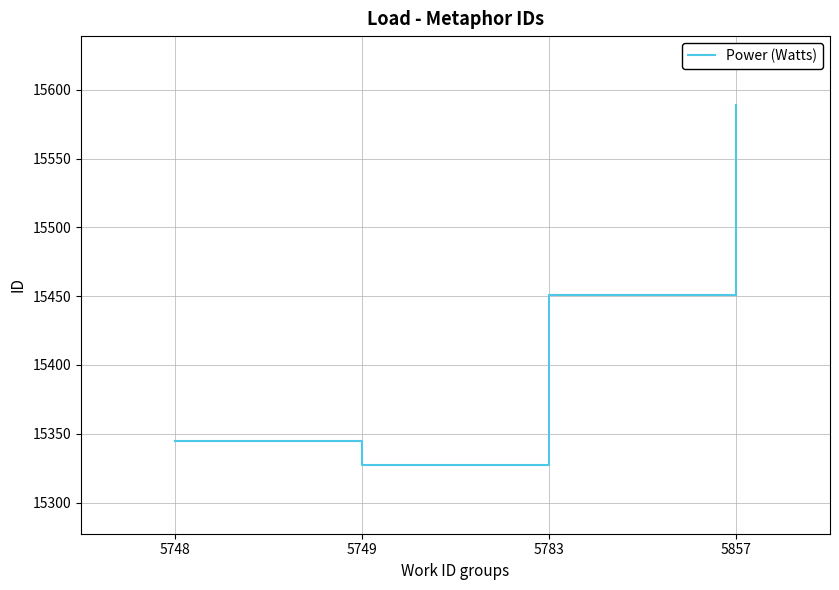

How many series are shown in this chart?

1